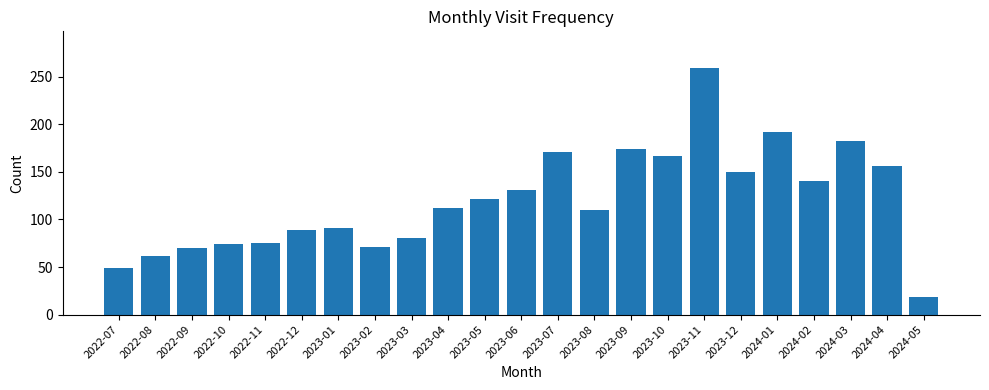

What is the sum of all values?

2746